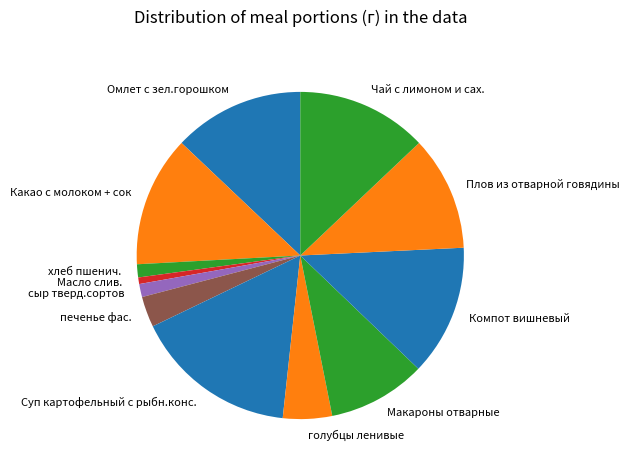

Is the sum of Суп картофельный с рыбн.конс. and Макароны отварные greater than half?

No